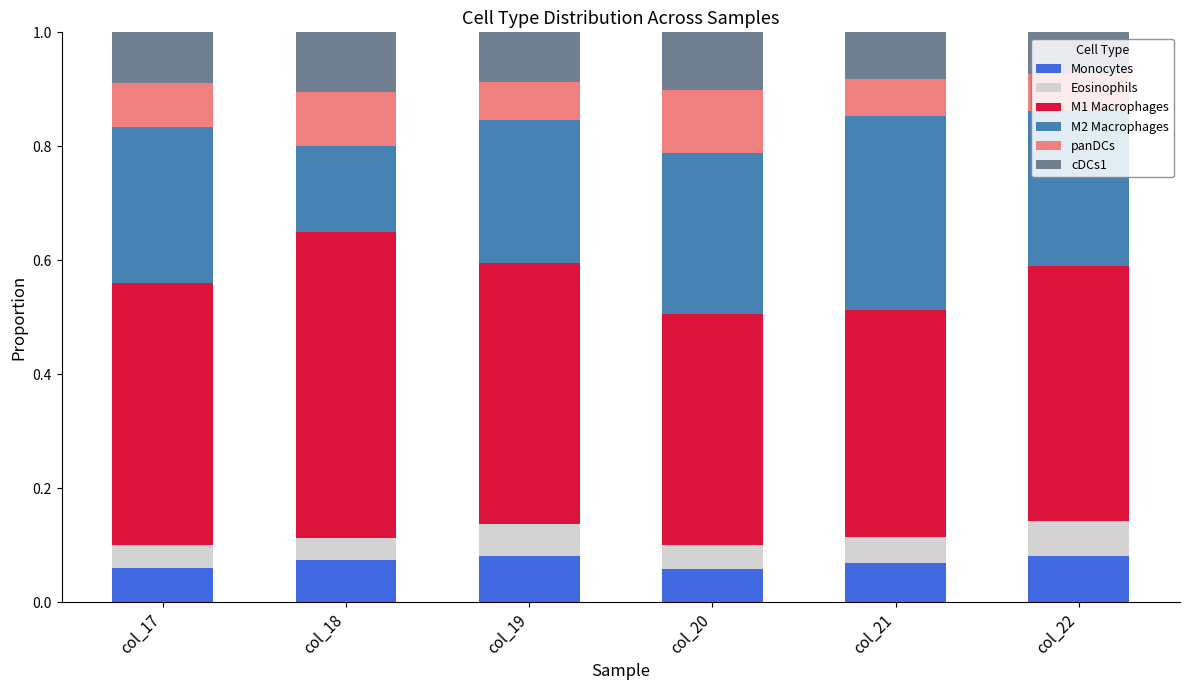

The Monocytes series shows 0.1 at col_22. True or false?

True